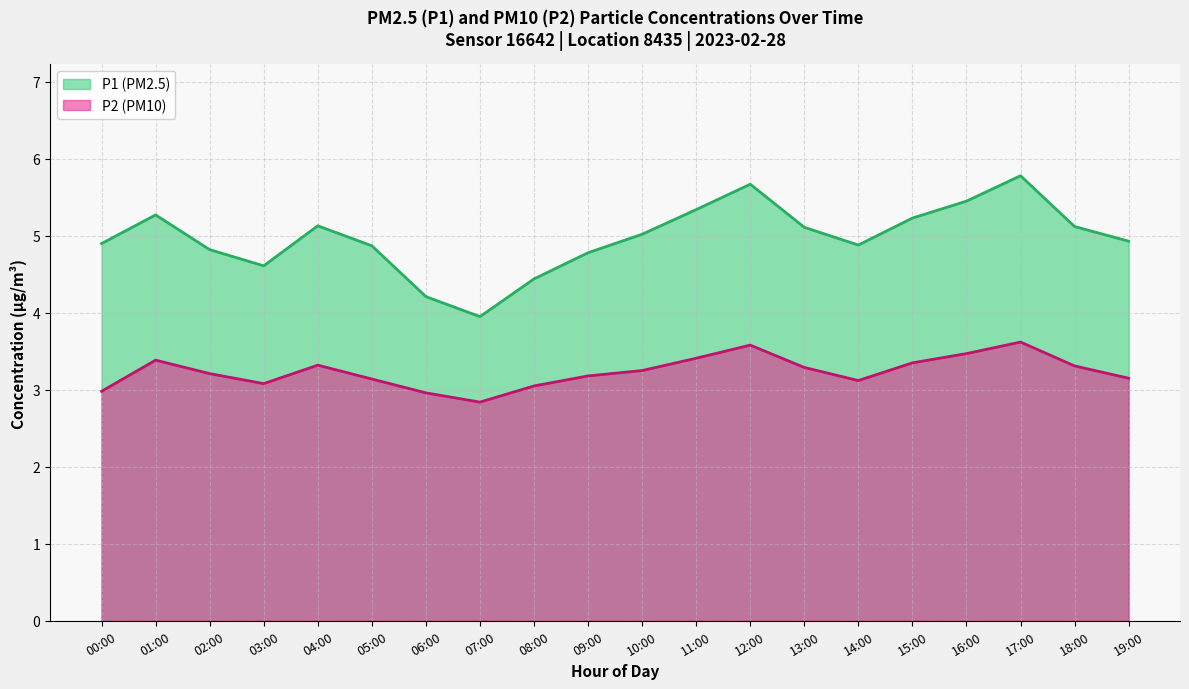

What is the value of the 13th point from the left?

5.7